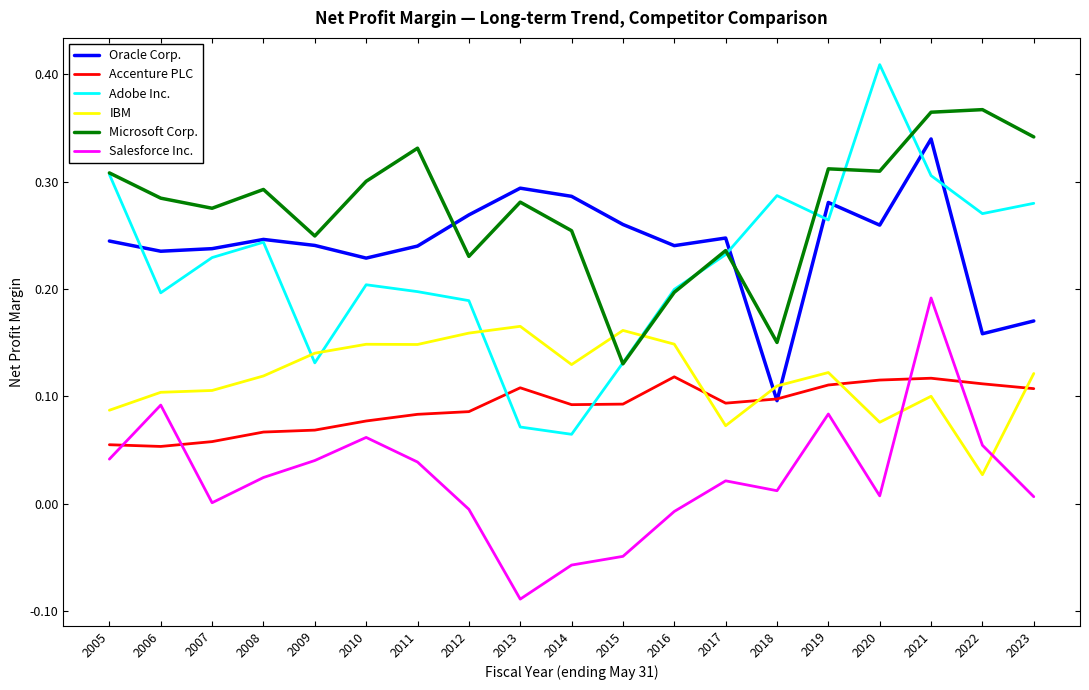

Which series changed the most between 2009 and 2015?

Microsoft Corp.